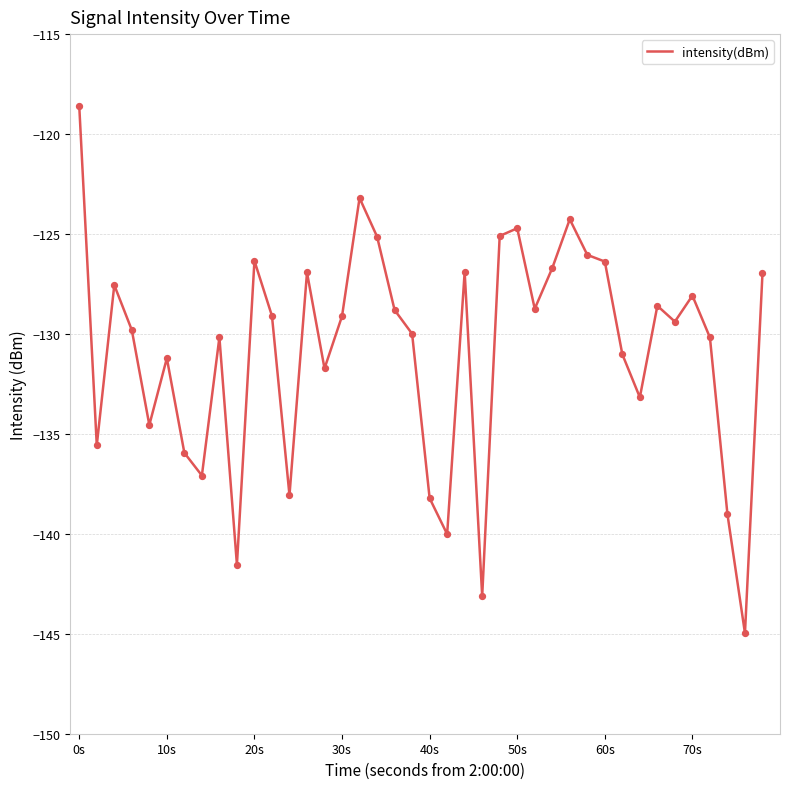

What is the difference between the maximum and minimum values?

26.4